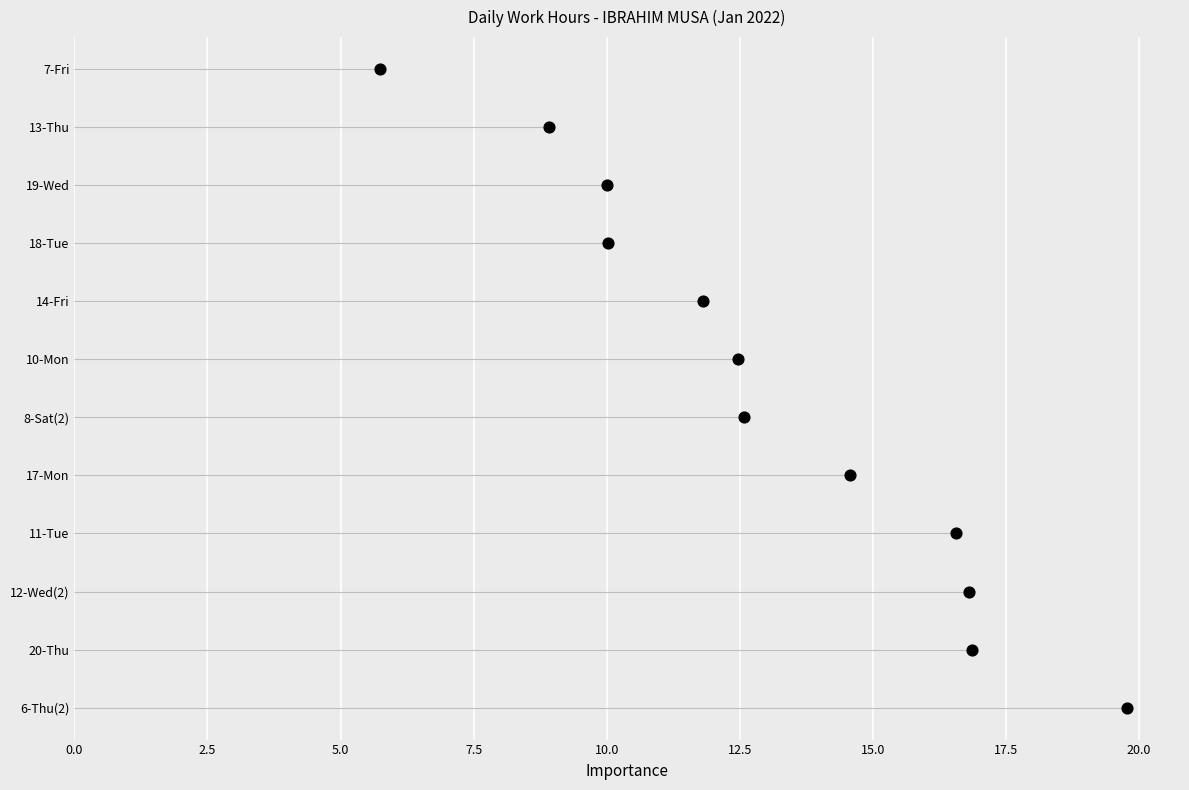

Which has a higher value, 7.5 or 15.0?

15.0